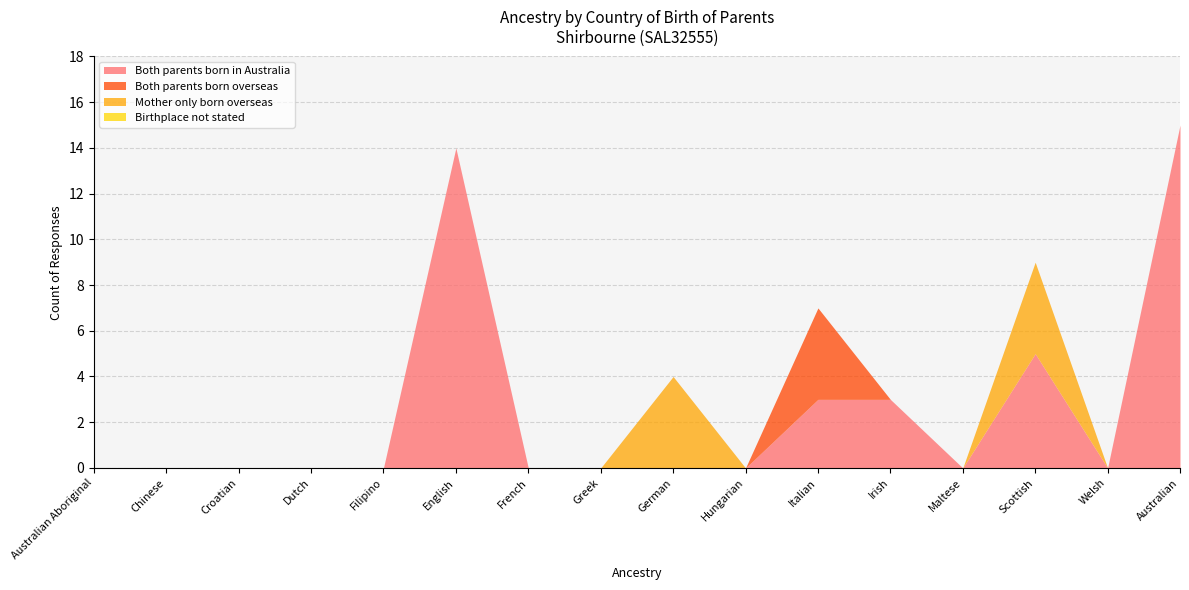

At Maltese, list the series in order from smallest to largest.

Both parents born in Australia, Both parents born overseas, Mother only born overseas, Birthplace not stated